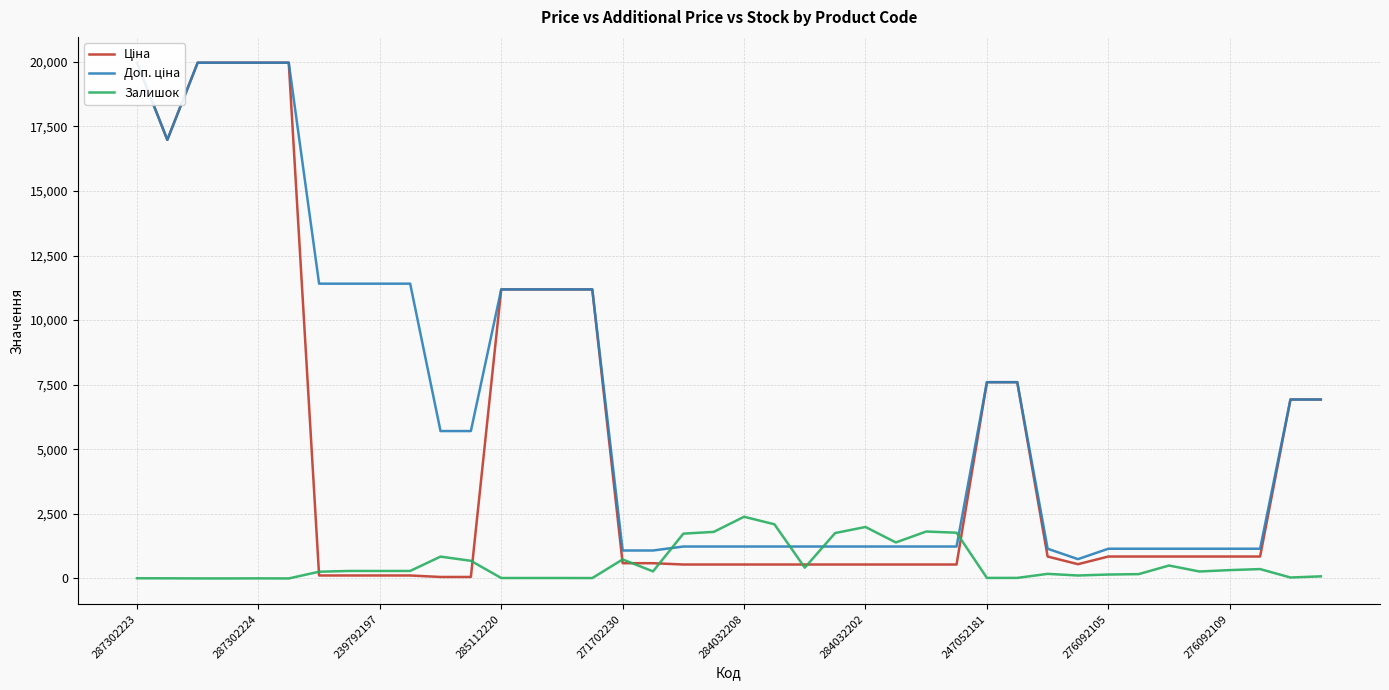

How many data points in Ціна are less than 848?

19